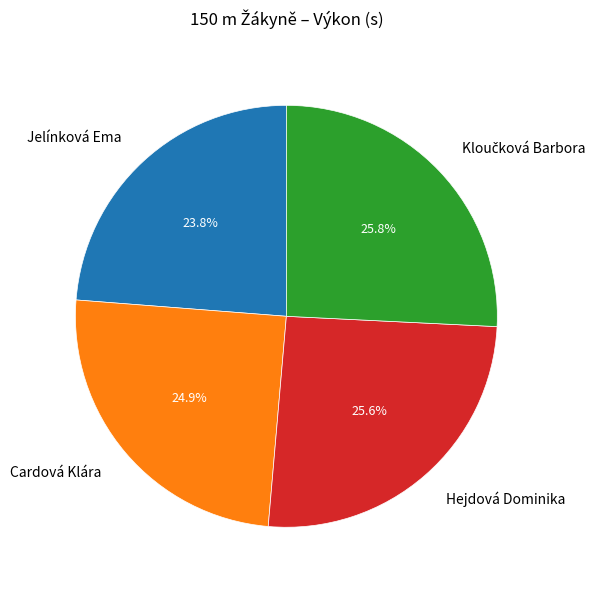

How many segments does this pie chart have?

4